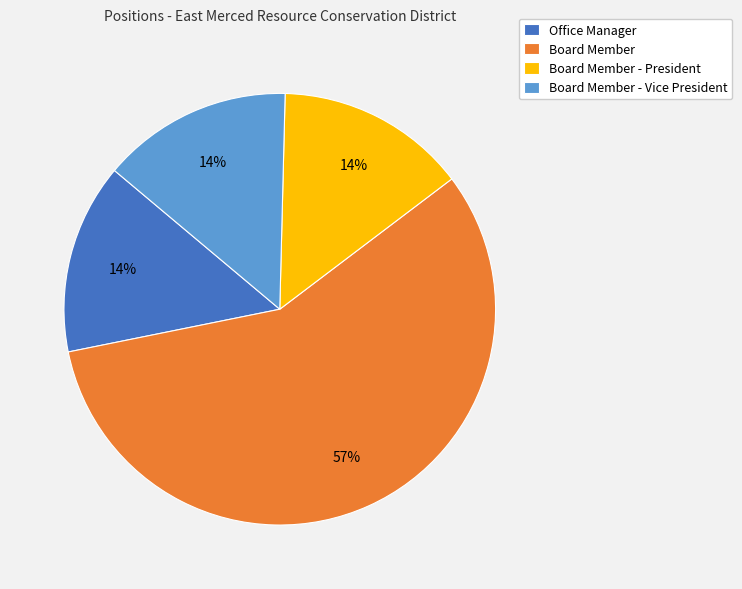

To the nearest percent, what is the difference between the largest and smallest slice percentages?

43%